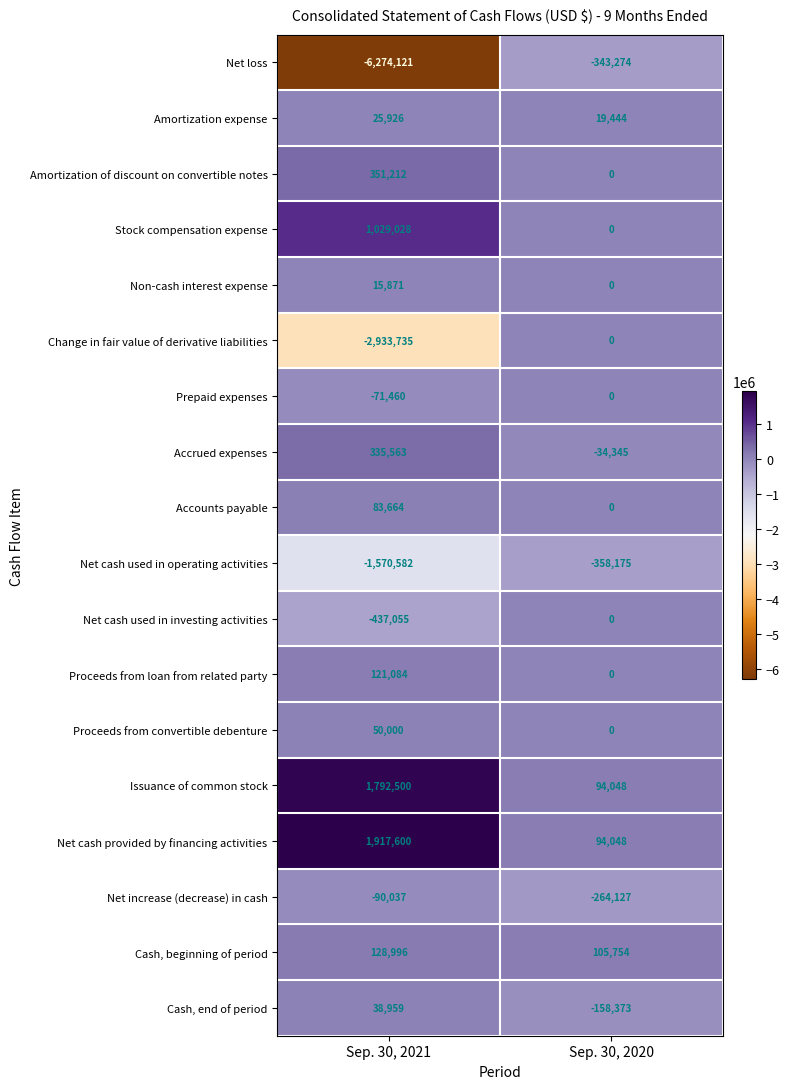

What is the total value across all series at Sep. 30, 2021?

-5486587